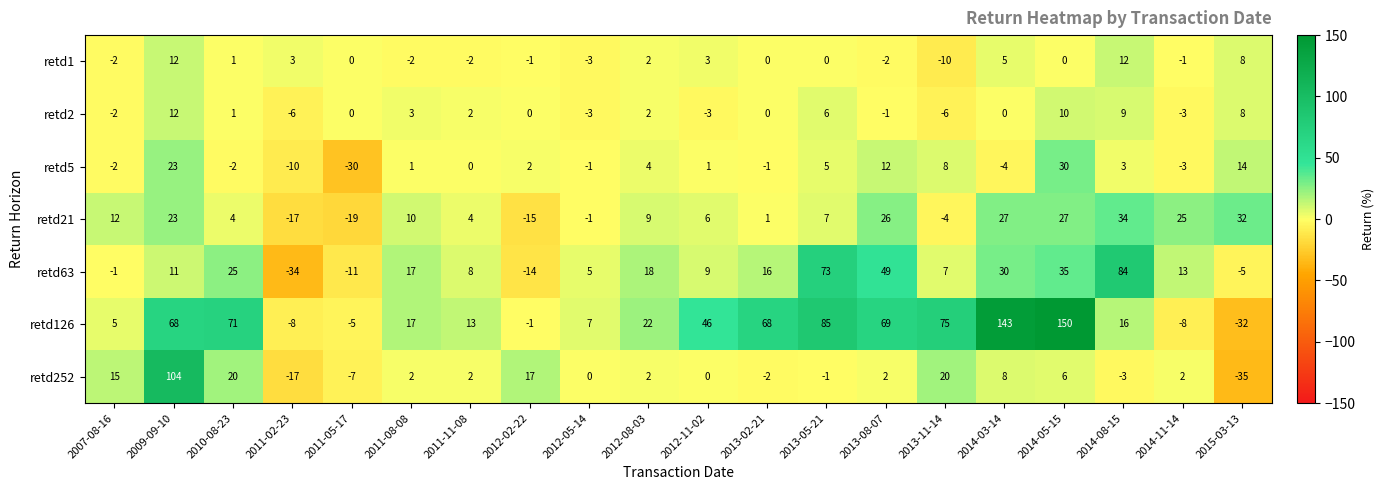

How many distinct data groups are displayed?

7